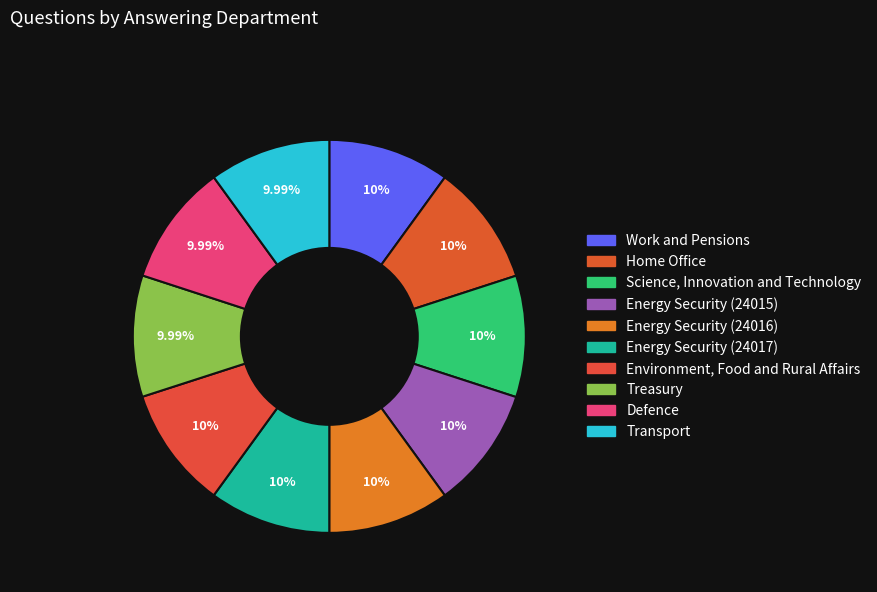

To the nearest percent, what portion does Home Office represent?

10%